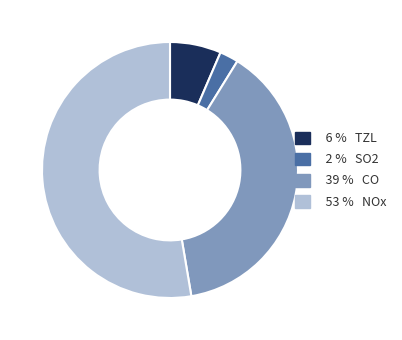

Is there any slice that represents more than half of the pie?

Yes